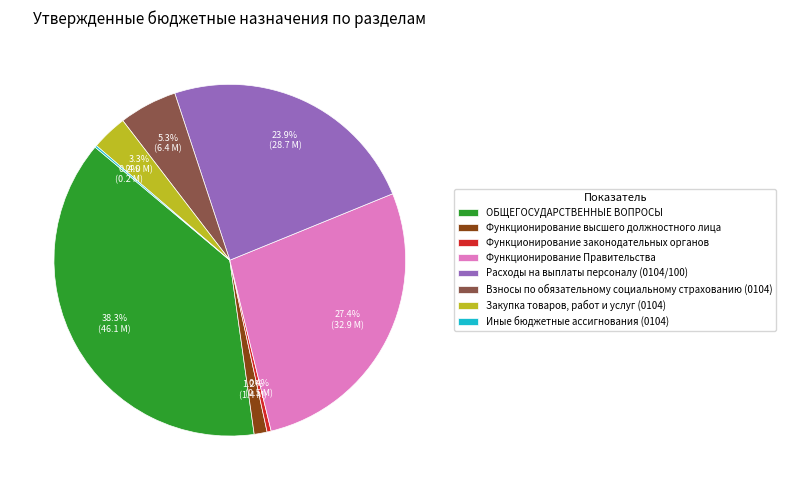

Is it true that Функционирование законодательных органов is 0% of the pie?

True